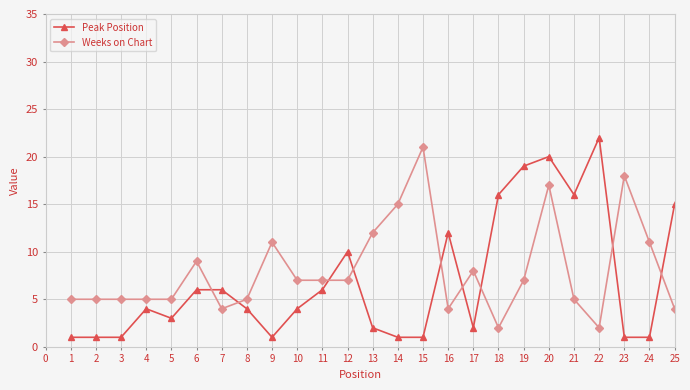

Reading left to right, extract all data points from this chart.

Peak Position: 1	1	1	4	3	6	6	4	1	4	6	10	2	1	1	12	2	16	19	20	16	22	1	1	15
Weeks on Chart: 5	5	5	5	5	9	4	5	11	7	7	7	12	15	21	4	8	2	7	17	5	2	18	11	4